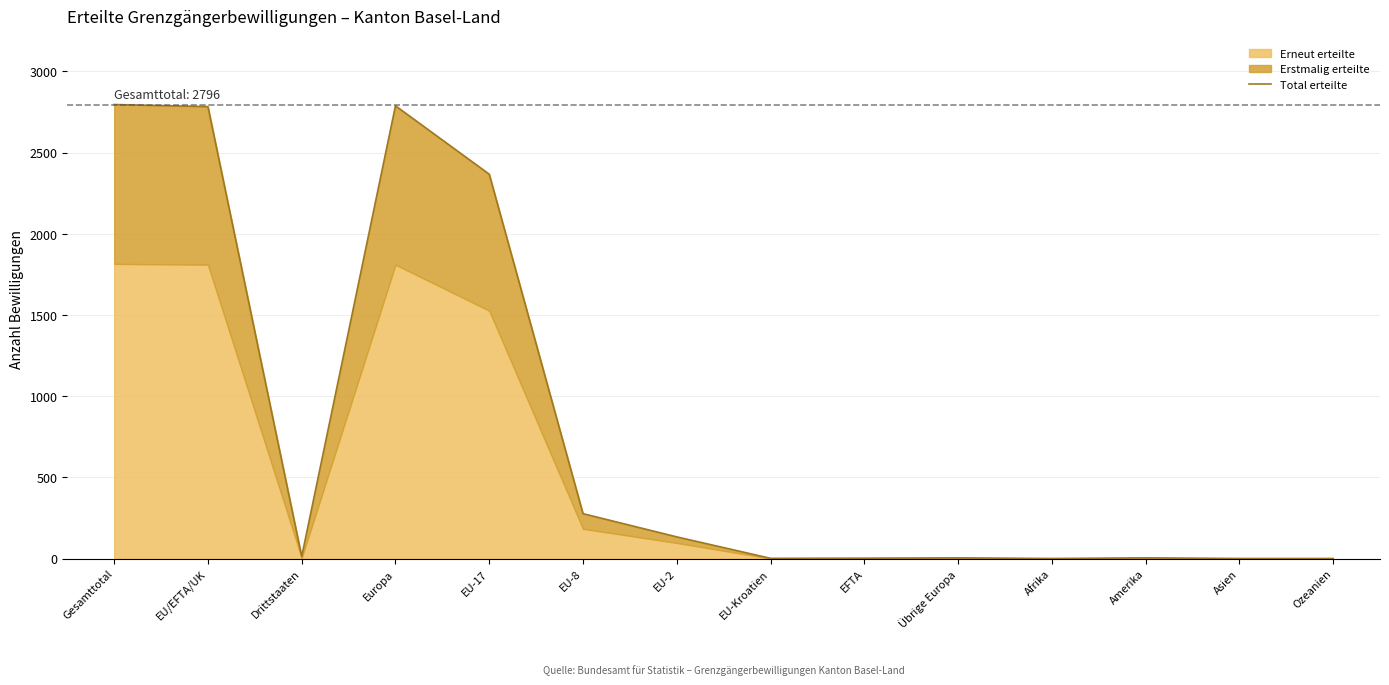

Reading left to right, list all the values displayed in this chart.

2796	2783	13	2788	2367	277	134	2	3	5	1	5	1	1